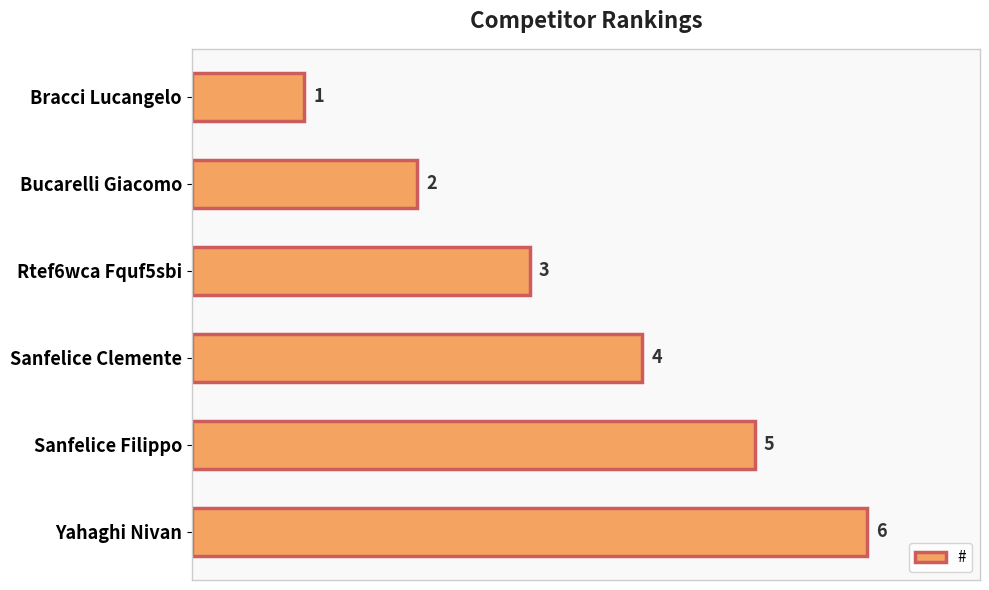

True or false: the data shows 1 at Rtef6wca Fquf5sbi.

False